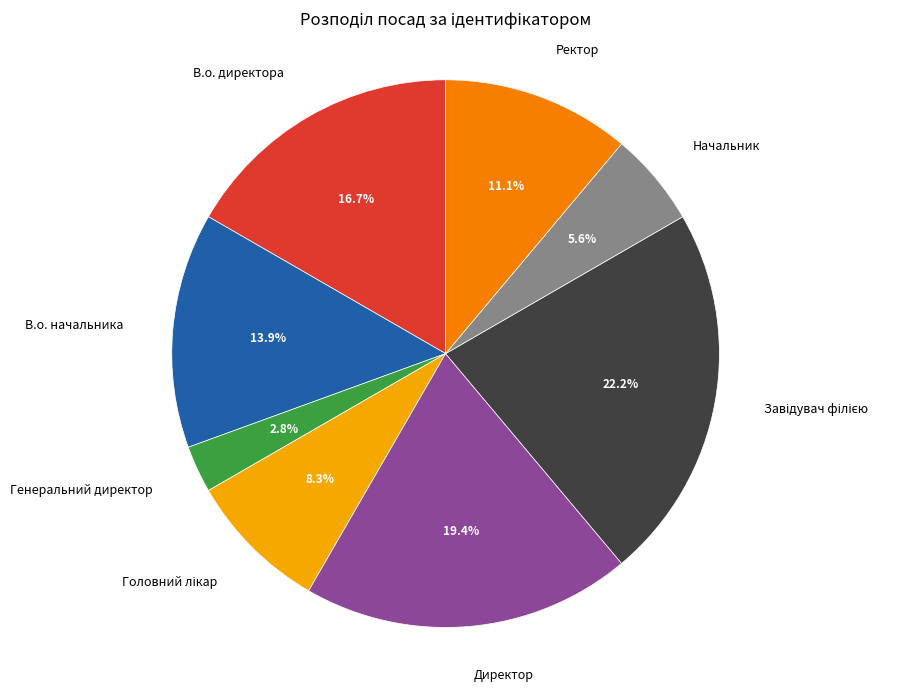

To the nearest percent, what percentage of the pie is Генеральний директор?

3%